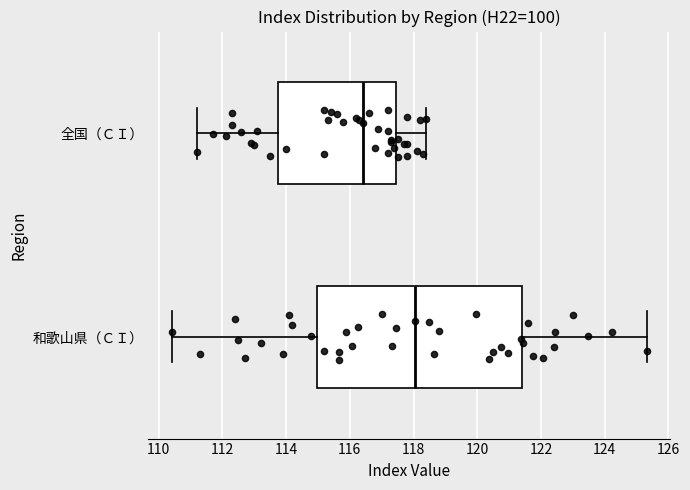

Which box's median line is the furthest to the left?

全国（ＣＩ）